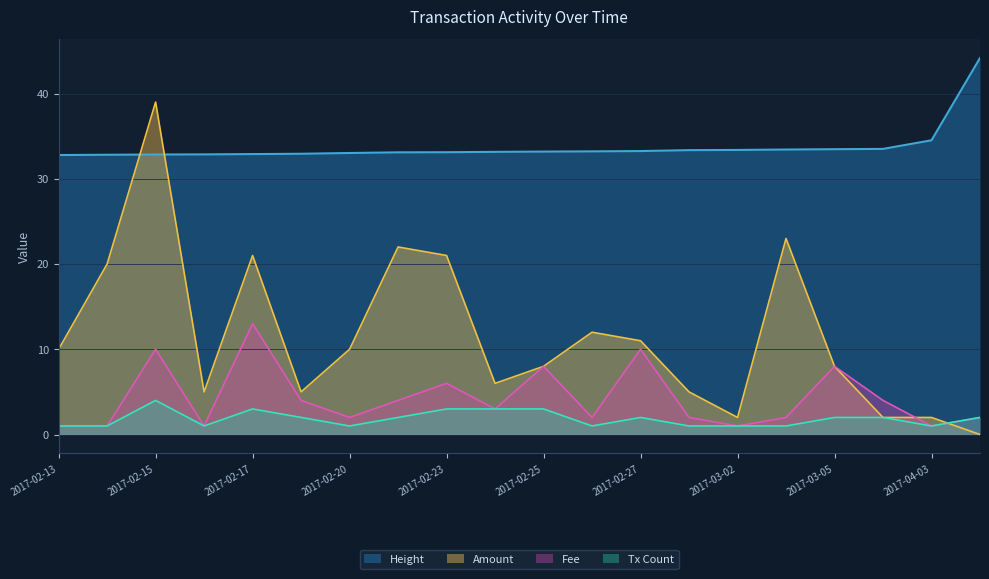

What is the sum of the Amount values at 2017-03-01 and 2017-02-22?

27.0